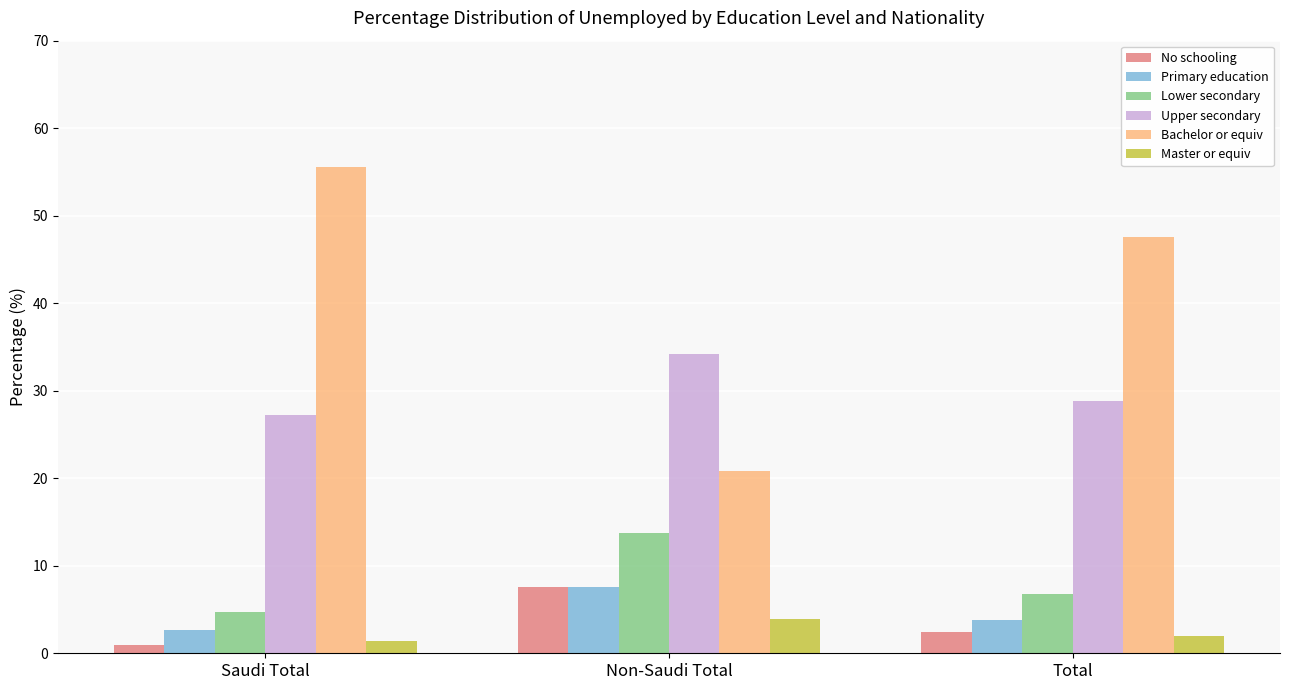

Where does the Lower secondary series first go above 6?

Non-Saudi Total